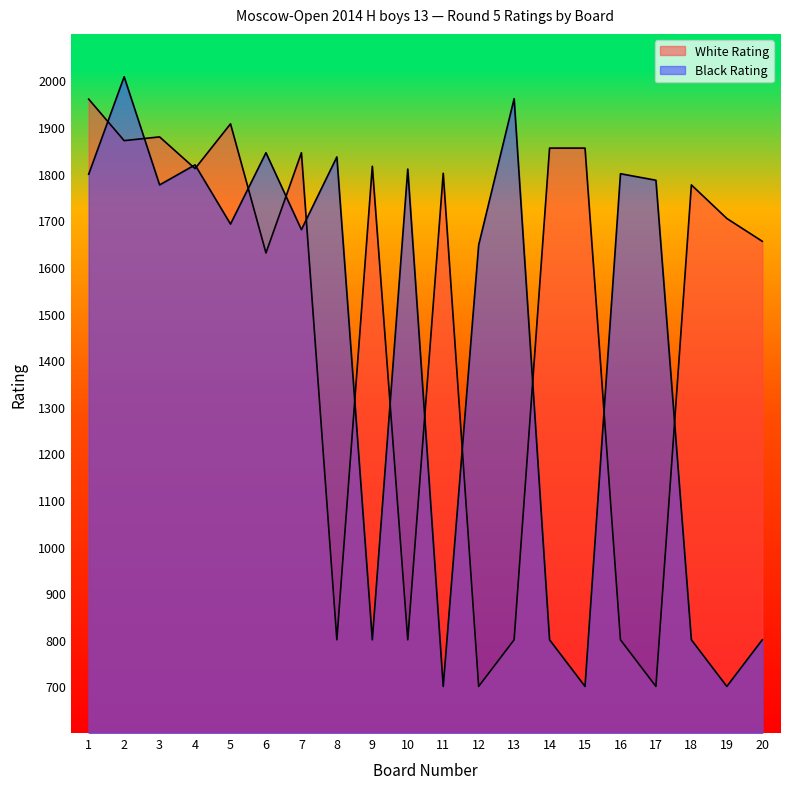

What is the greatest value displayed?

2008